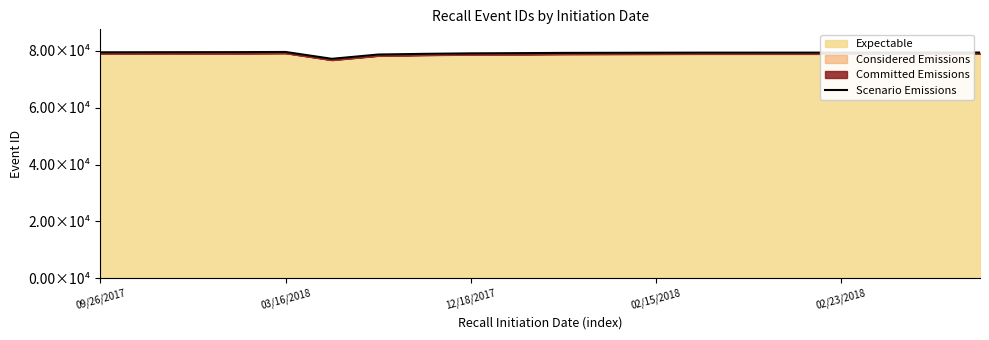

What is the sum of the values at 6 and 14?

158001